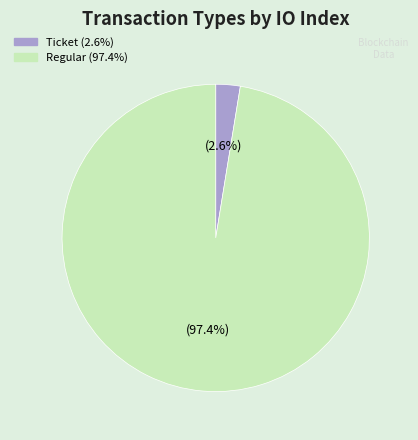

Is there a majority slice in this chart?

Yes